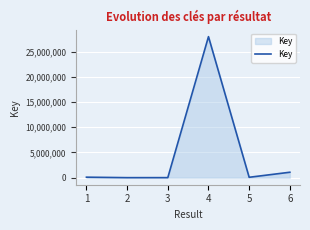

What is the maximum value shown in the chart?

27954718